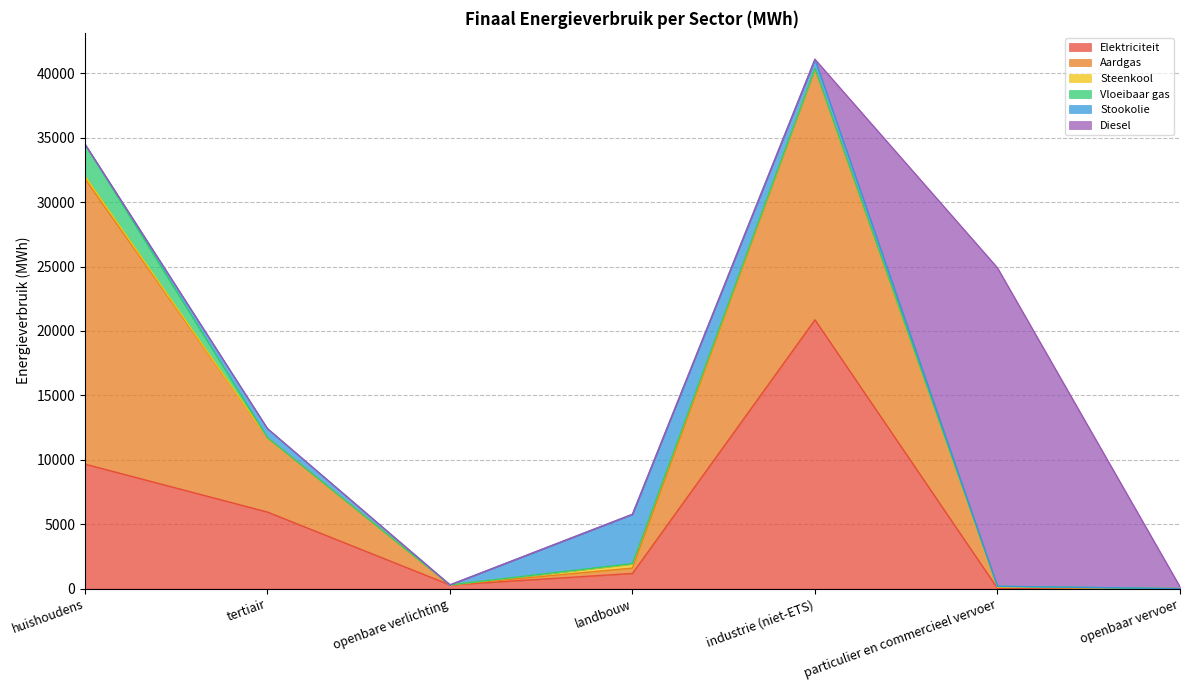

Reading right to left, transcribe all the data shown in this chart.

Elektriciteit: 0.0	22.5	20866.9	1177.8	287.8	5944.7	9666.1
Aardgas: 0.0	102.6	19476.7	415.9	0.0	5764.5	22156.6
Steenkool: 0.0	0.0	0.3	309.2	0.0	0.0	199.4
Vloeibaar gas: 0.0	54.3	35.8	43.9	0.0	15.4	2487.2
Stookolie: 0.0	0.0	709.6	3821.4	0.0	696.4	0.0
Diesel: 147.1	24721.6	0.0	0.0	0.0	0.0	0.0